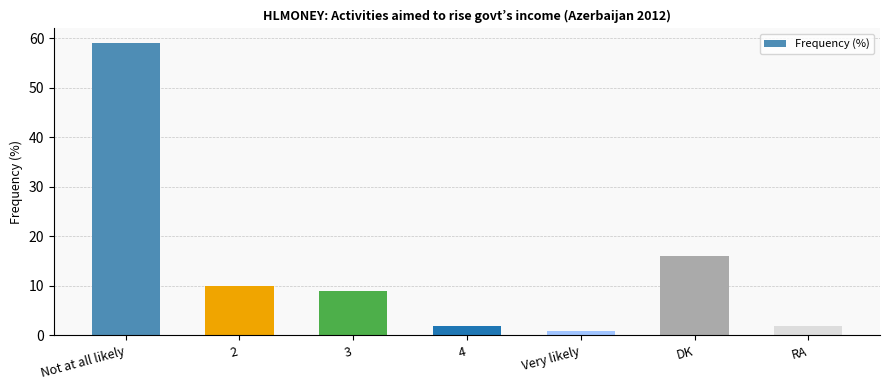

What is the difference between the second highest and minimum values?

15